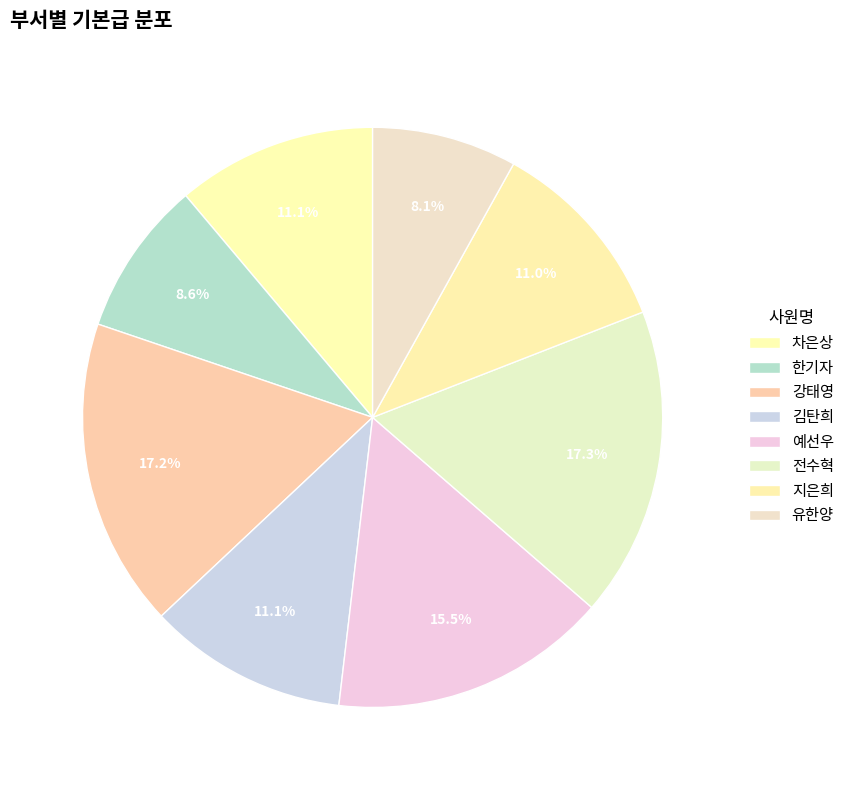

Is there a majority slice in this chart?

No